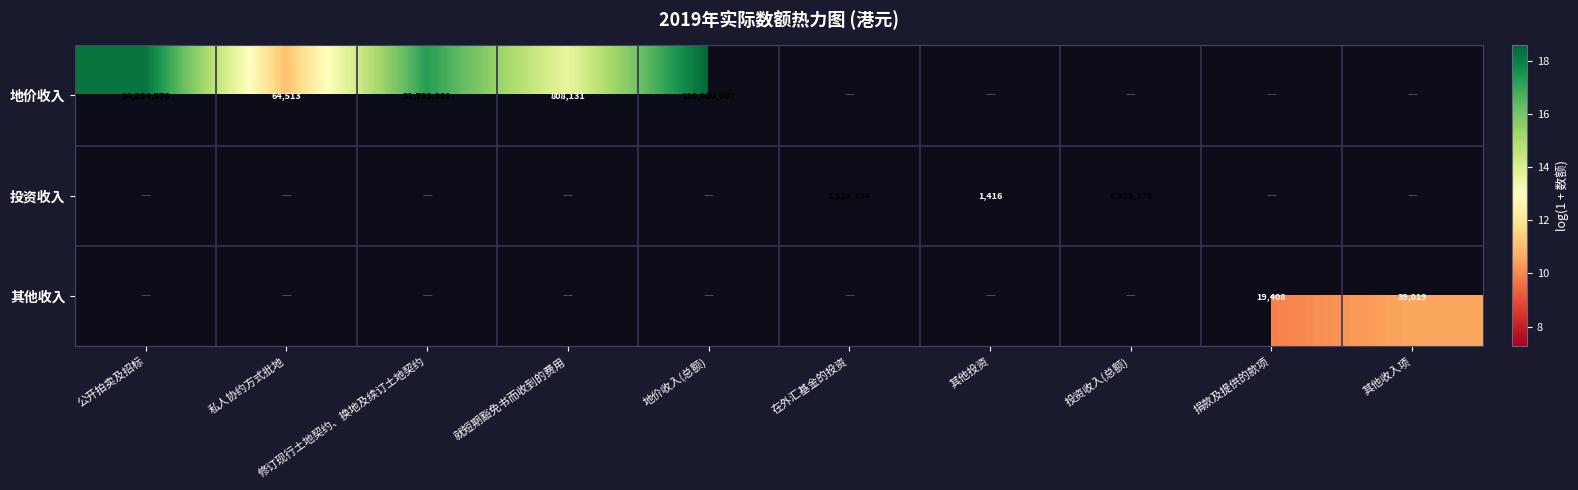

Is it true that 投资收入 equals 8929770 at 投资收入(总额)?

True